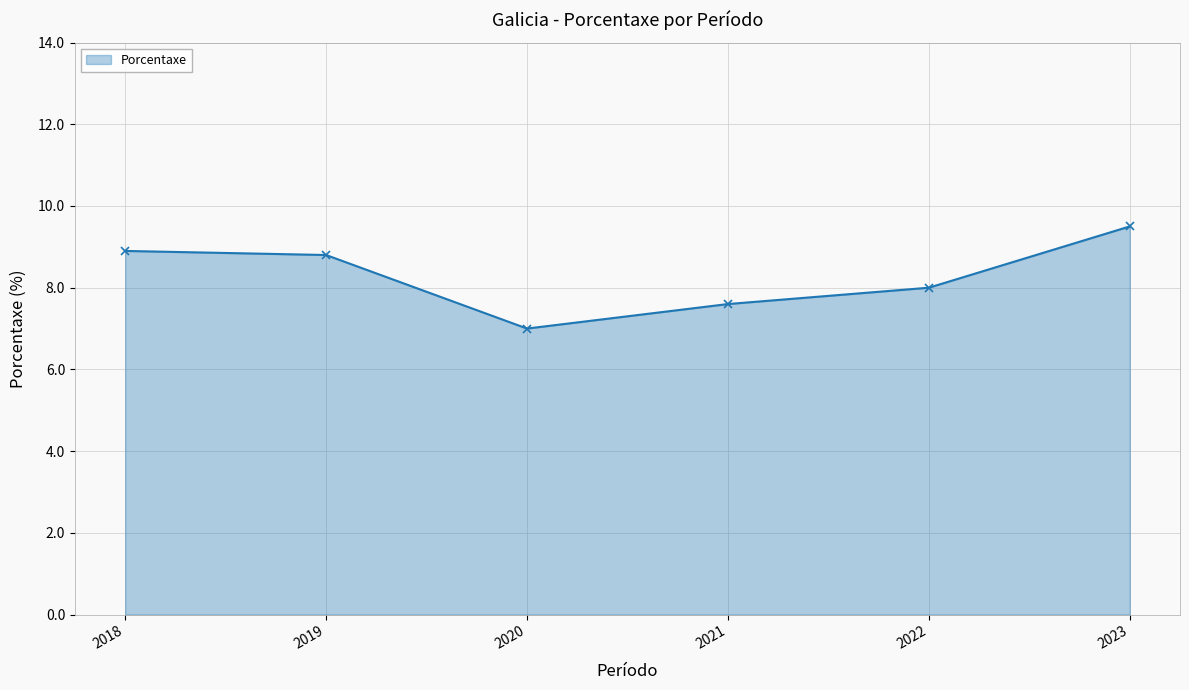

Reading left to right, list all the values displayed in this chart.

2018=8.9	2019=8.8	2020=7.0	2021=7.6	2022=8.0	2023=9.5